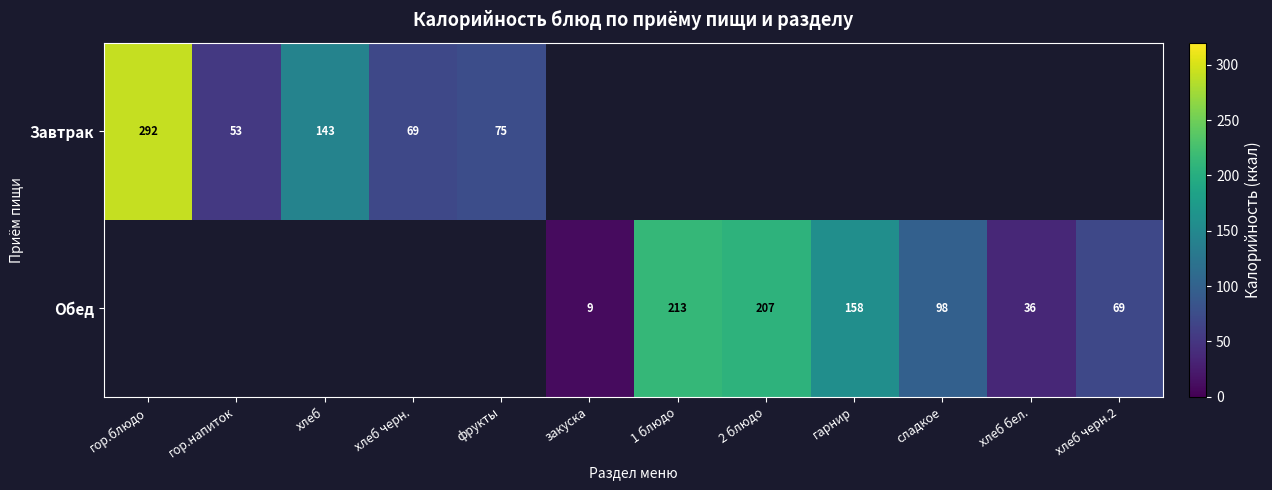

Is it true that Завтрак equals 292 at гор.блюдо?

True